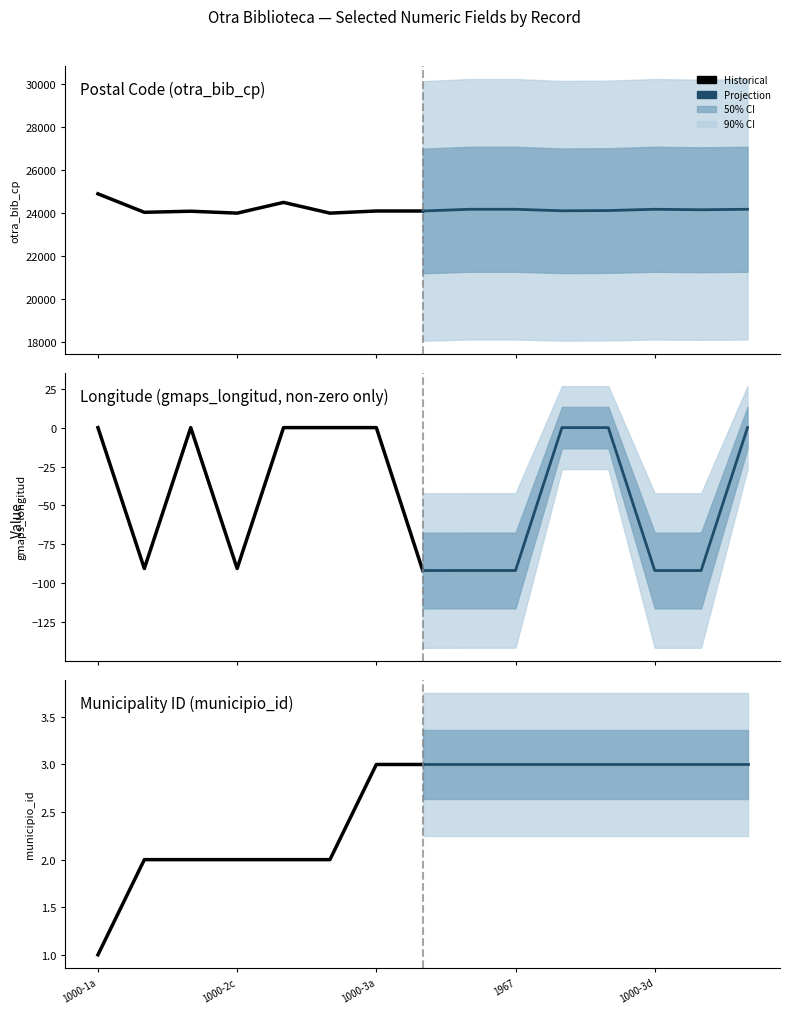

Reading left to right, extract all data points from this chart.

Historical: 1	2	2	2	2	2	3	3
Projection: 3	3	3	3	3	3	3	3